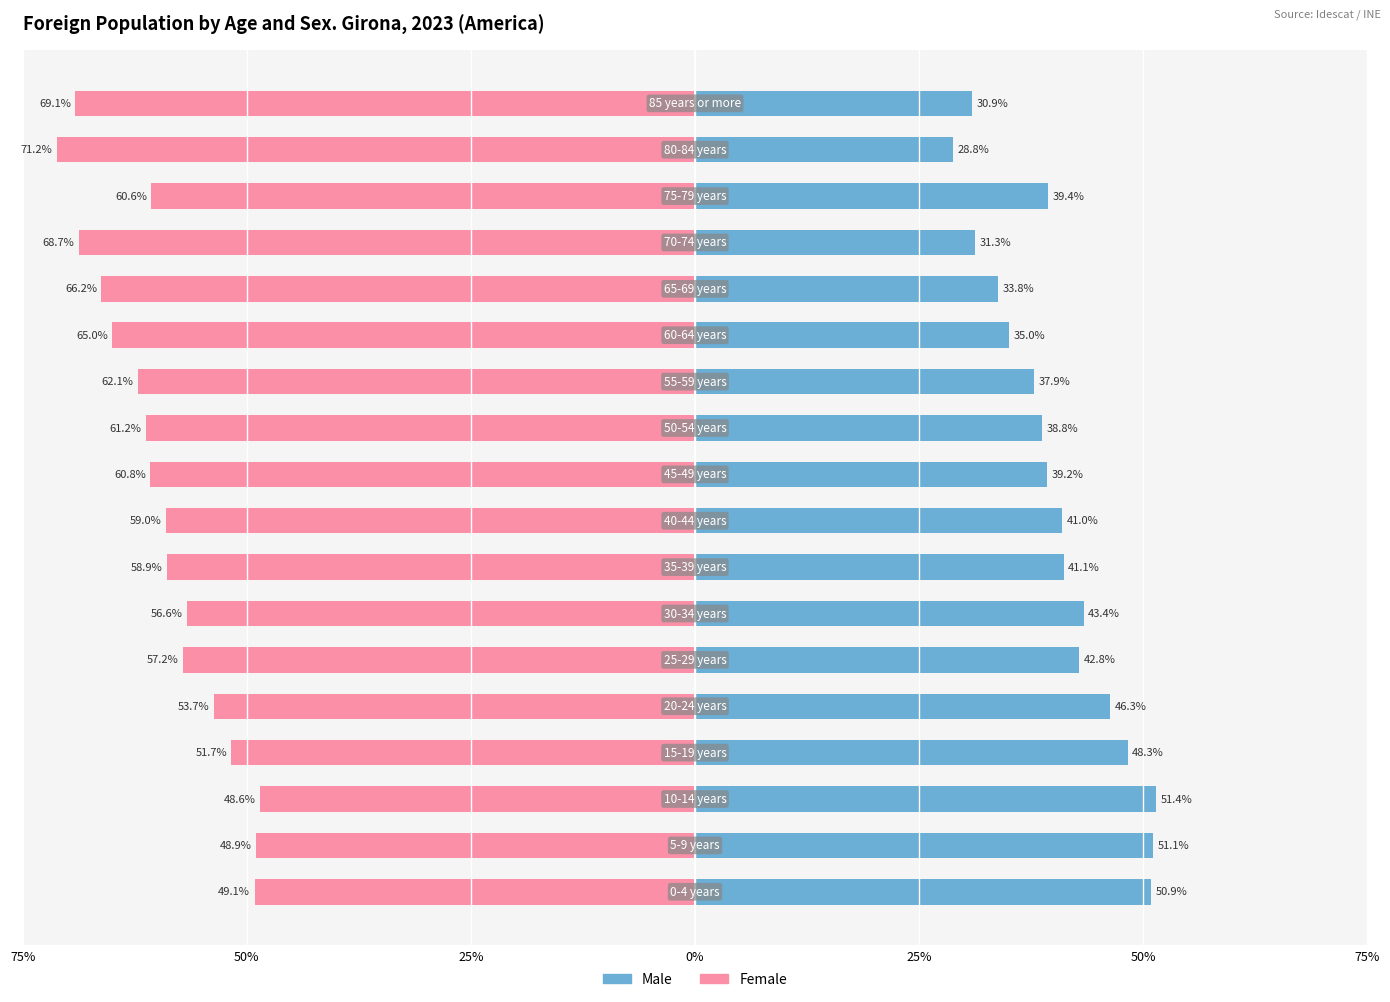

Reading right to left, what are all the values shown in this chart?

Male: 30.9	28.8	39.4	31.3	33.8	35.0	37.9	38.8	39.2	41.0	41.1	43.4	42.8	46.3	48.3	51.4	51.1	50.9
Female: -69.1	-71.2	-60.6	-68.7	-66.2	-65.0	-62.1	-61.2	-60.8	-59.0	-58.9	-56.6	-57.2	-53.7	-51.7	-48.6	-48.9	-49.1